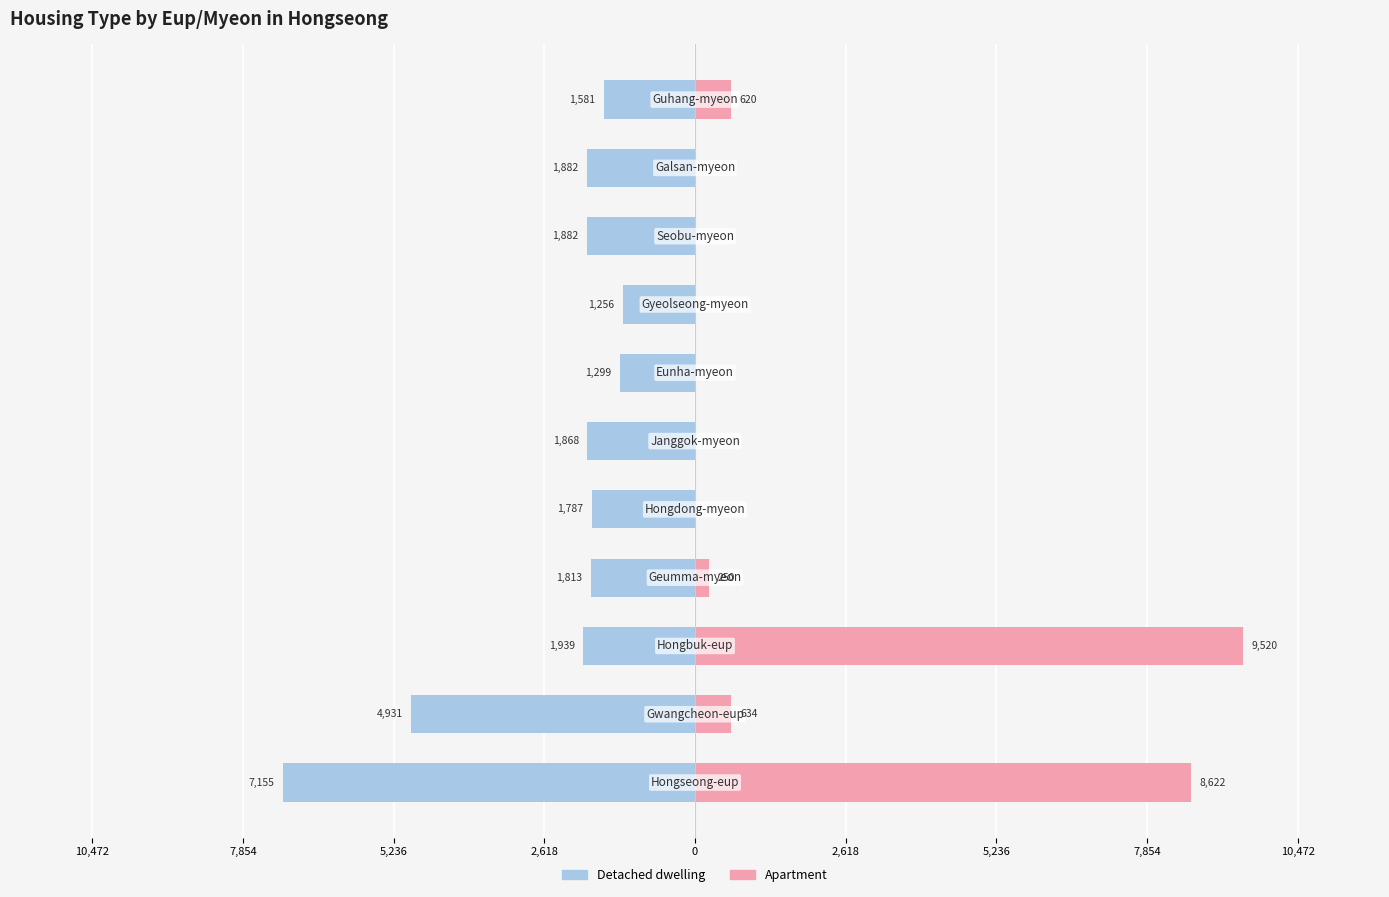

How many groups of bars are there?

11